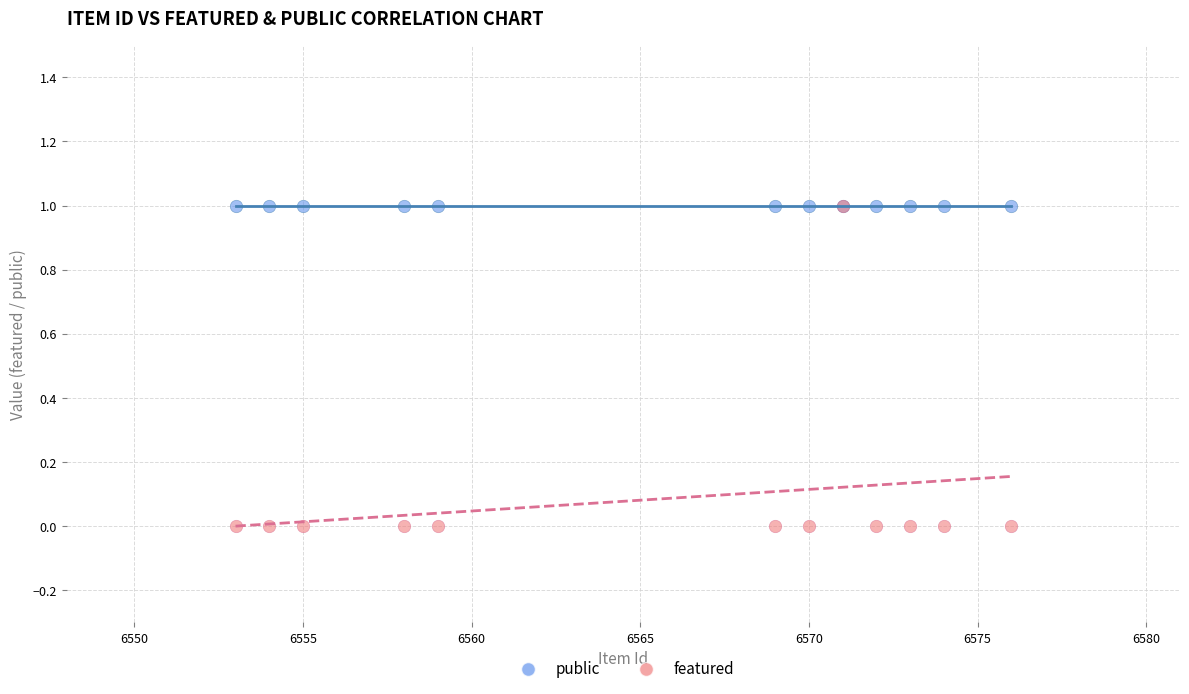

What are all the series names shown in the legend?

public, featured